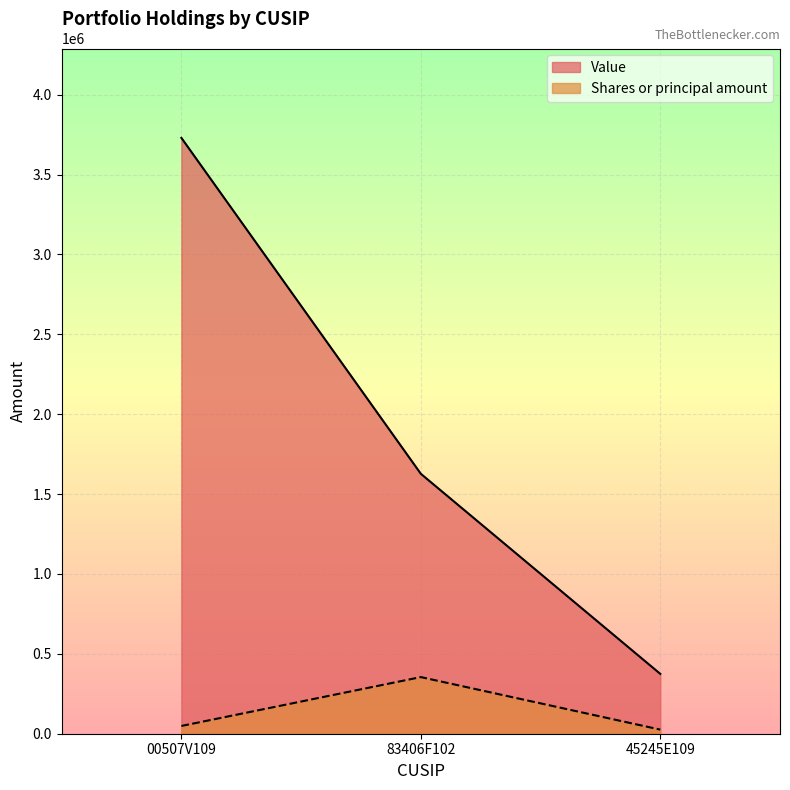

The value of Value at 00507V109 is 5020299. True or false?

False